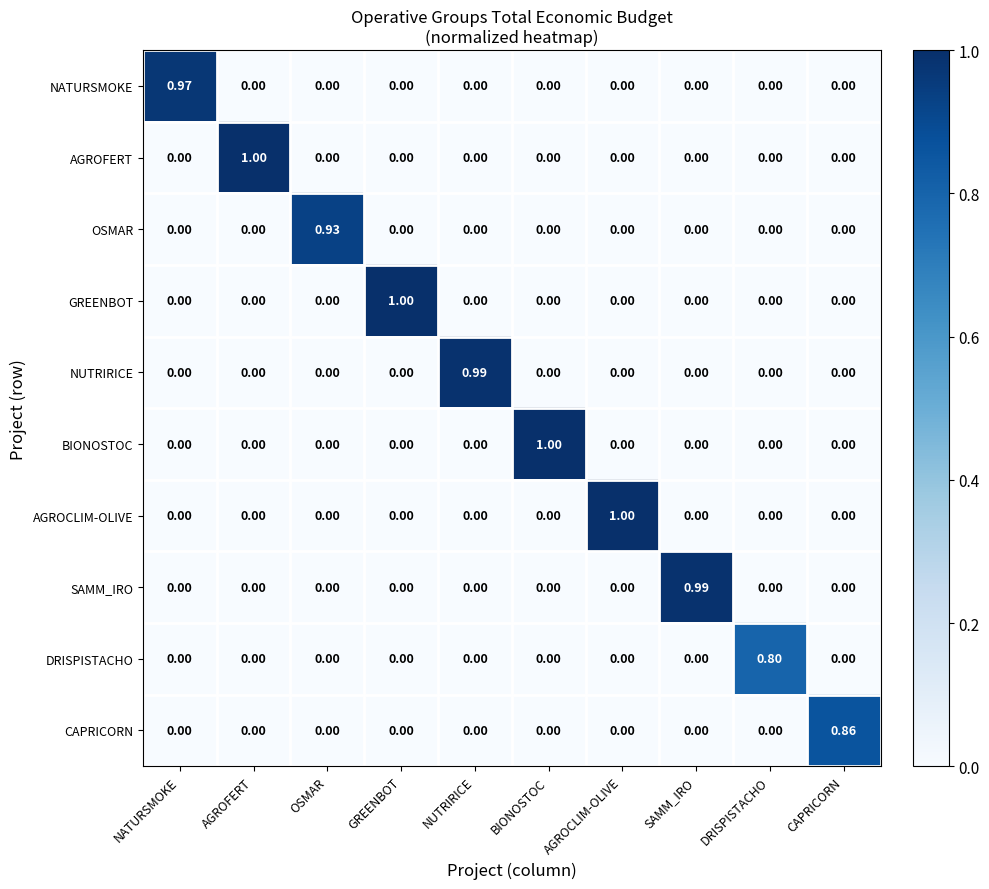

Which category has the highest value in the SAMM_IRO series?

SAMM_IRO